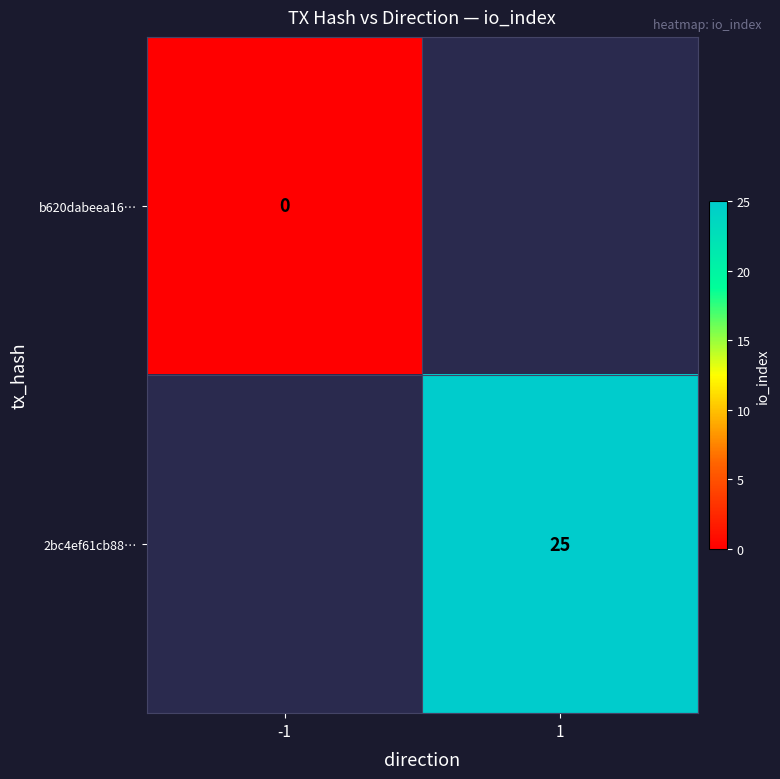

Which label corresponds to the largest value in the chart?

1